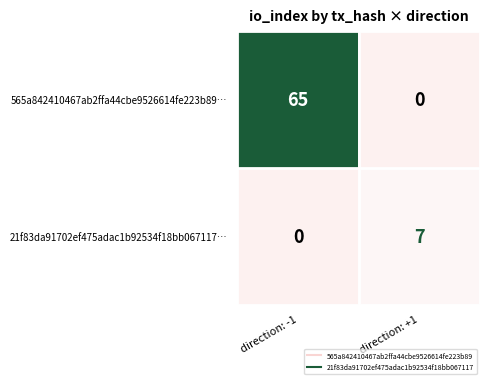

The 565a842410467ab2ffa44cbe9526614fe223b89… series shows 16 at direction: -1. True or false?

False